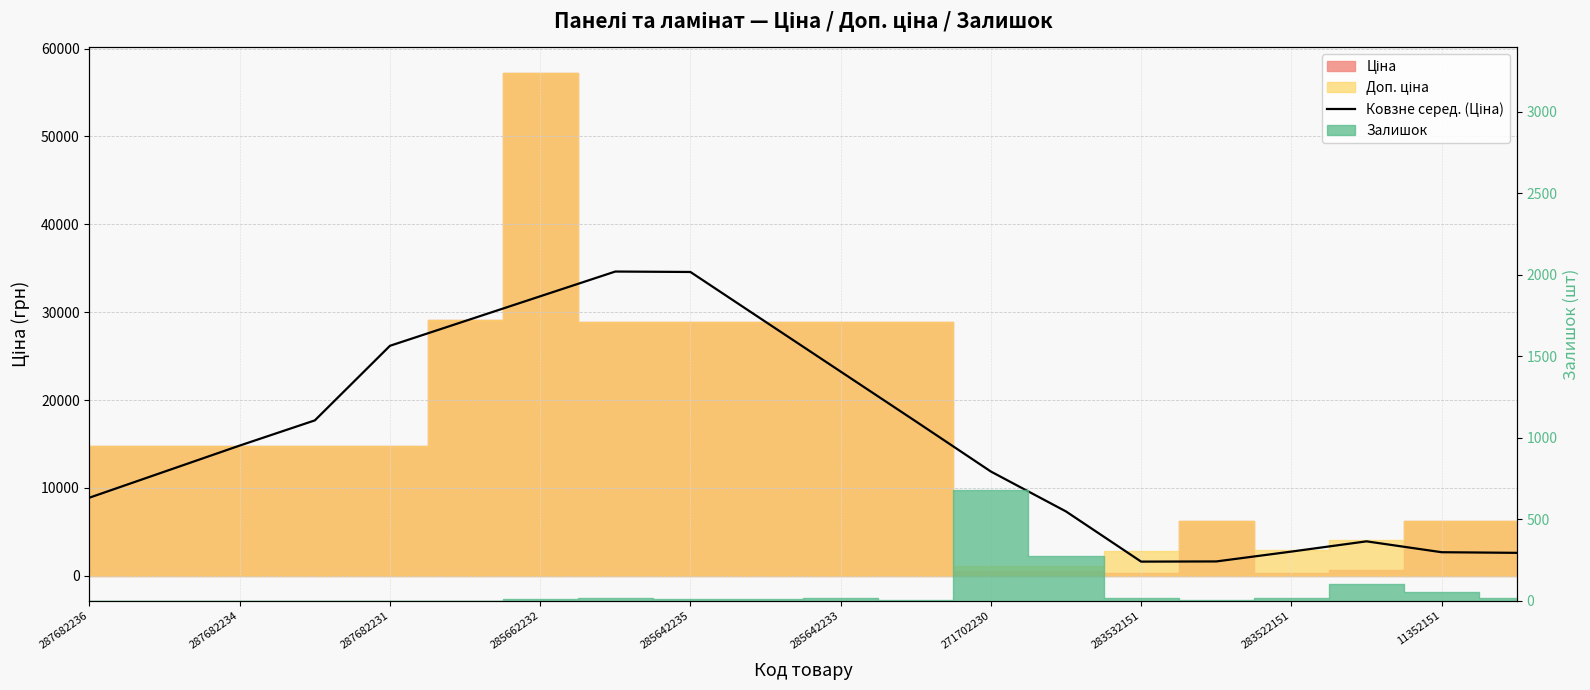

At which label does the data first exceed 14817?

287682234